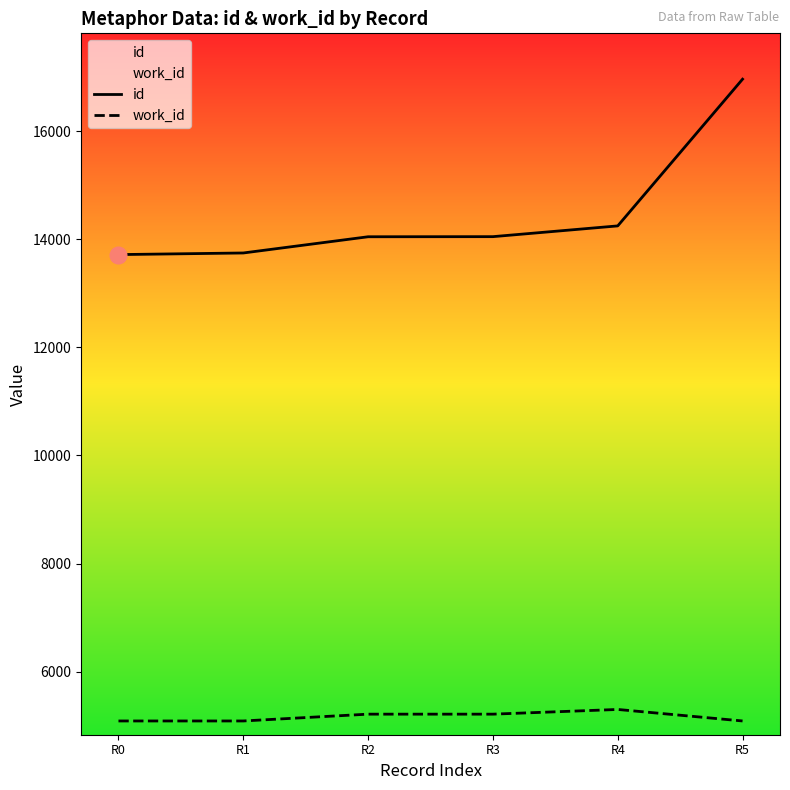

What is the sum of all work_id values?

30993